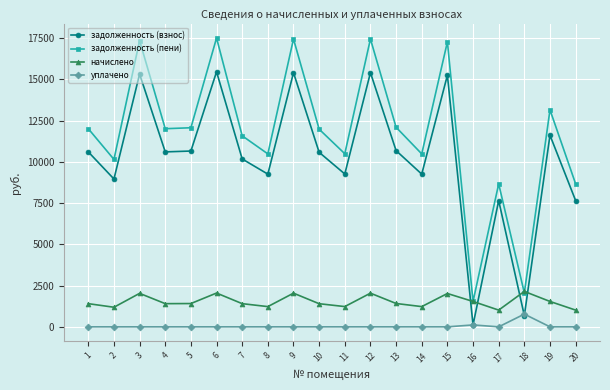

How many interior local peaks does the начислено series have?

6